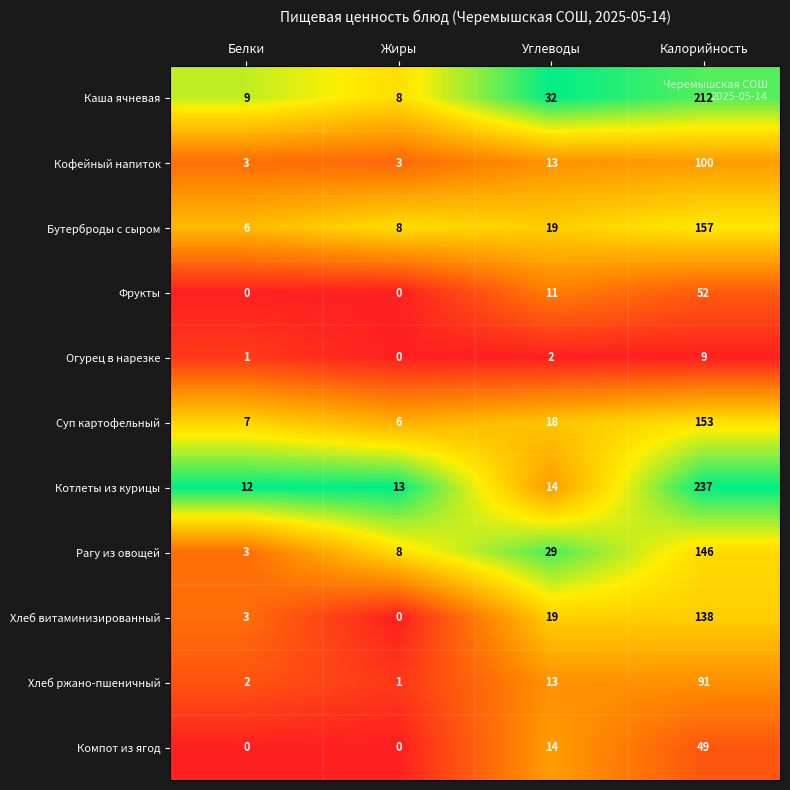

How many Фрукты values are between 0 and 52?

4